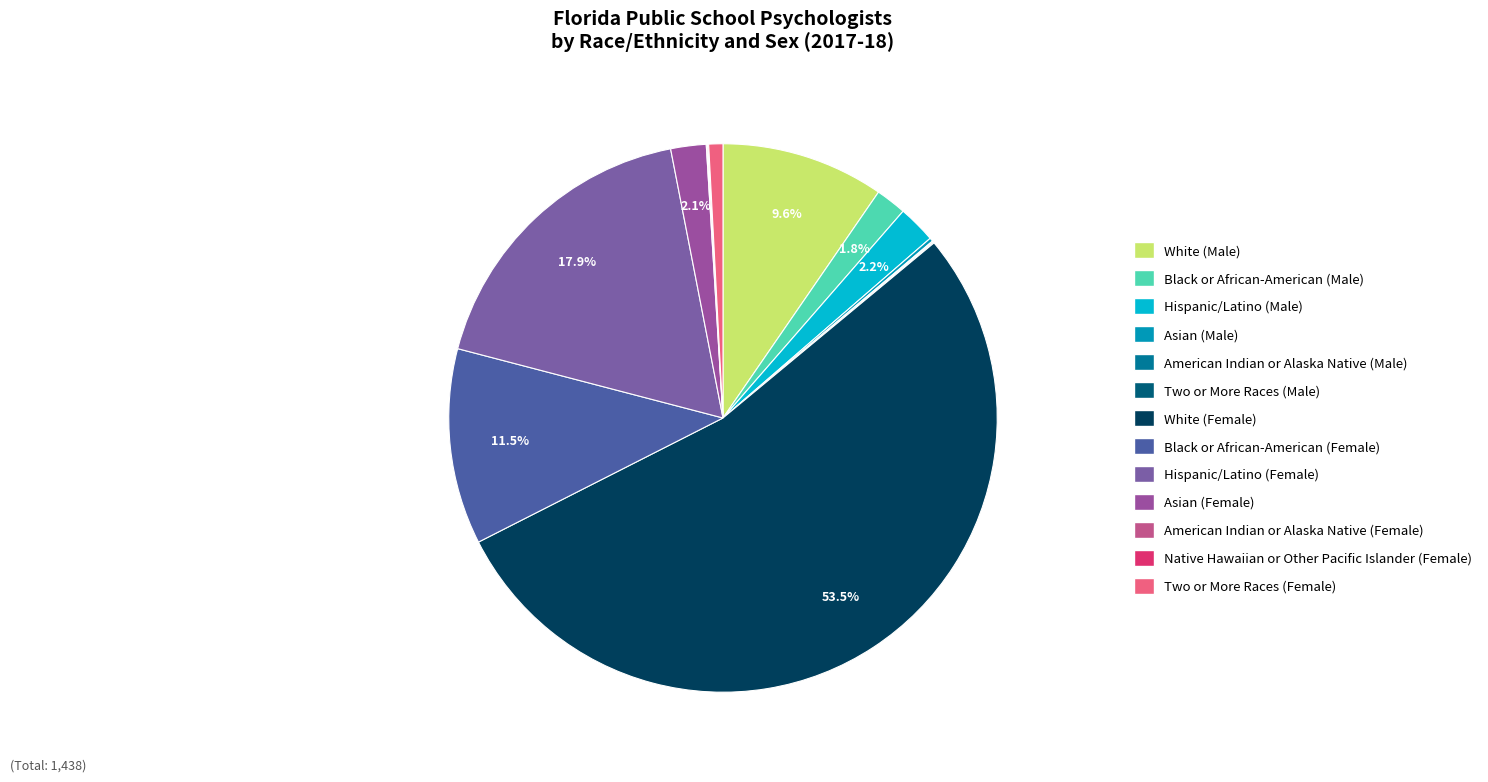

Combined, what portion of the pie is American Indian or Alaska Native (Male) and Asian (Male)?

0.3%